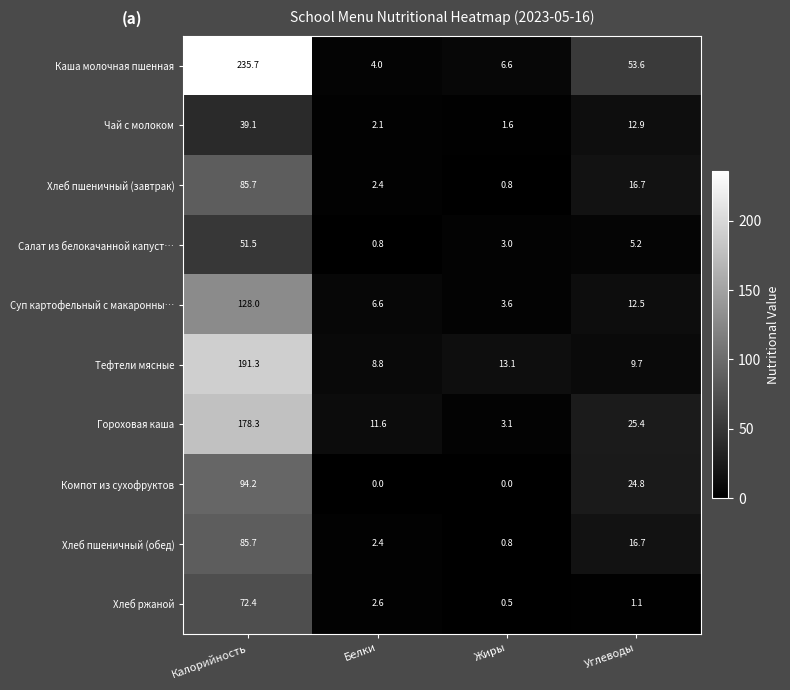

Which series has the largest range (max minus min)?

Каша молочная пшенная